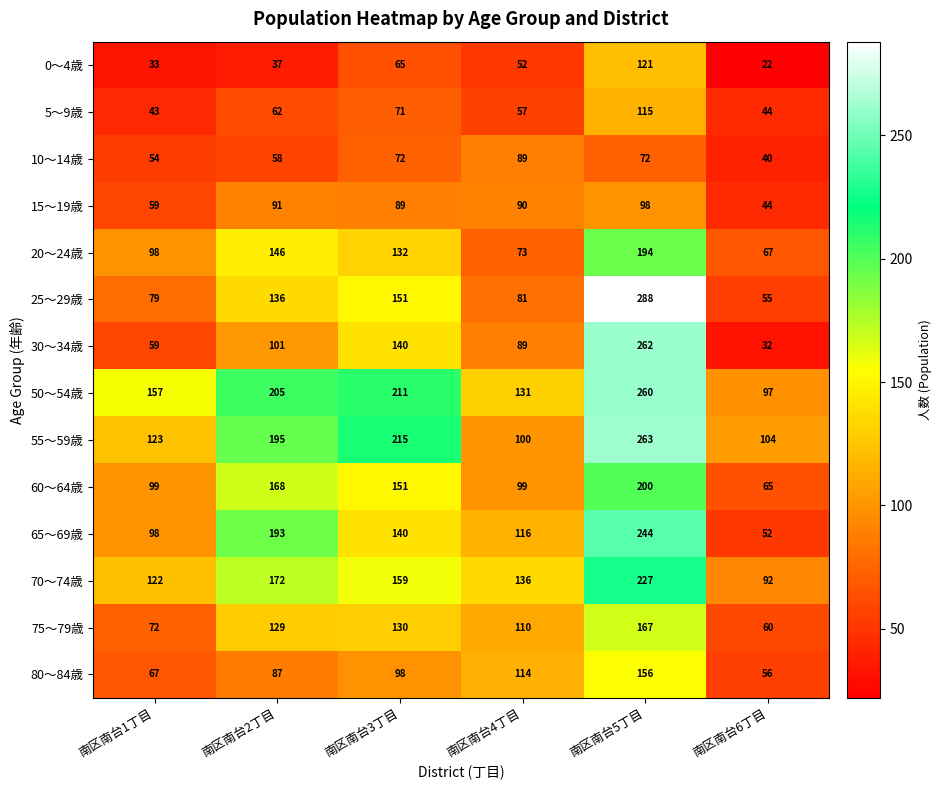

Count the number of data series in this chart.

14